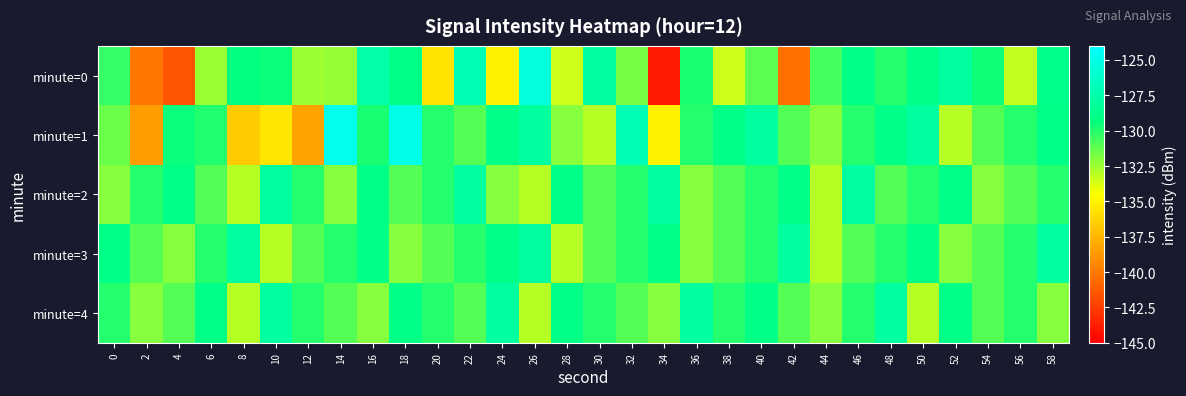

Which series has the largest range (max minus min)?

minute=0